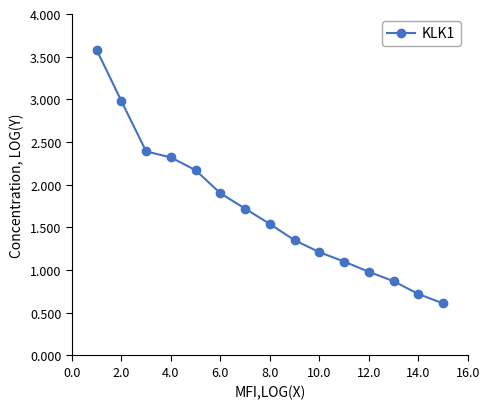

True or false: the data has more than 1 interior local peaks.

False